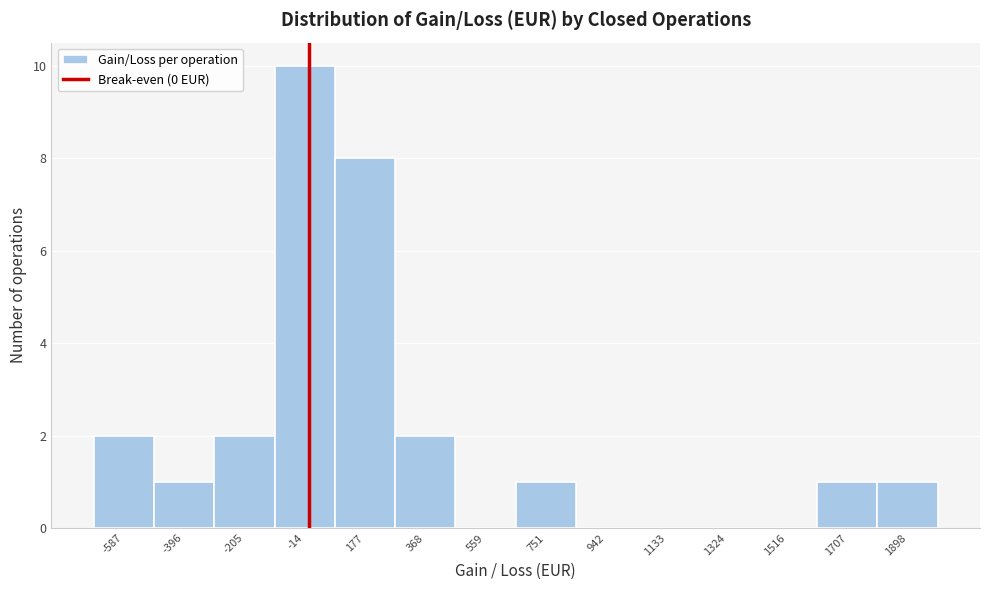

Reading left to right, transcribe this chart: for each bar, give the range it covers on the x-axis and its height. Neither the bar edges nor the heights are printed on the chart, so give them approximately, as read against the axes.

-680 to -500: 2
-500 to -300: 1
-300 to -100: 2
-100 to 80: 10
80 to 280: 8
280 to 460: 2
460 to 660: 0
660 to 840: 1
840 to 1040: 0
1040 to 1220: 0
1220 to 1420: 0
1420 to 1620: 0
1620 to 1800: 1
1800 to 2000: 1